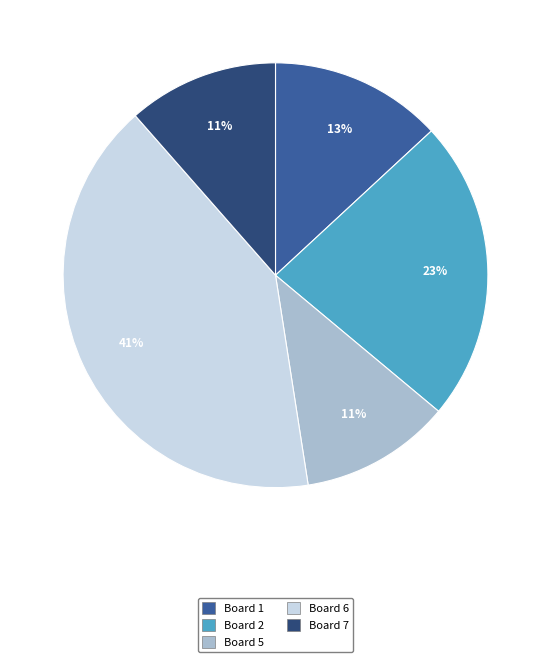

To the nearest percent, what is the difference between the largest and smallest slice percentages?

30%